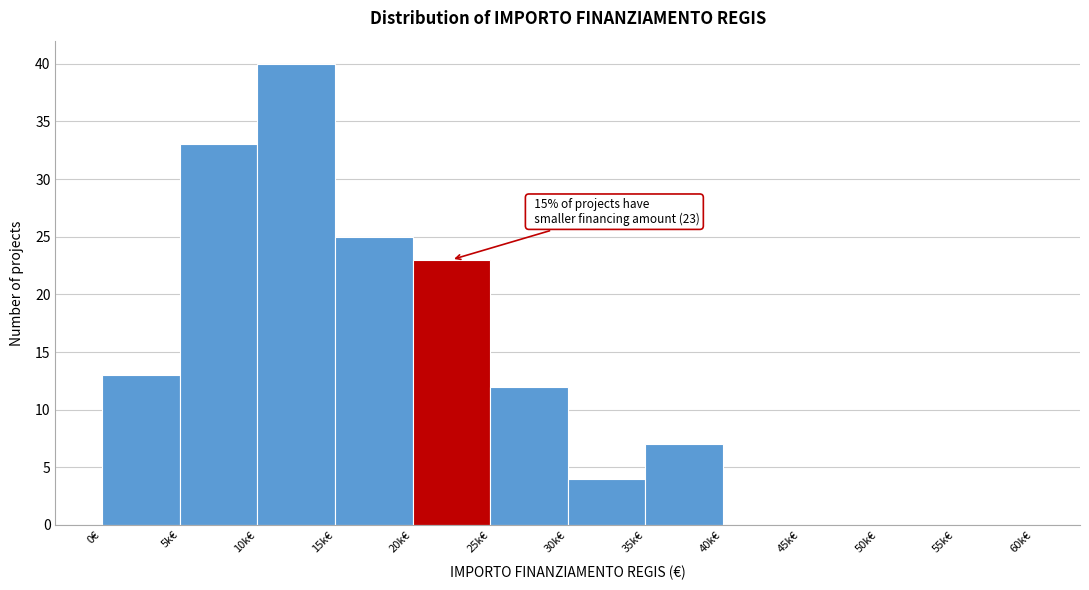

Reading left to right, transcribe all the data shown in this chart.

0€=13	5k€=33	10k€=40	15k€=25	20k€=23	25k€=12	30k€=4	35k€=7	40k€=0	45k€=0	50k€=0	55k€=0